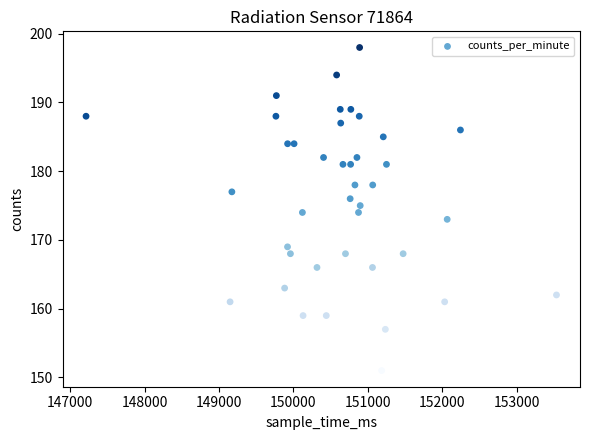

What is the range of Y values (max minus min)?

47